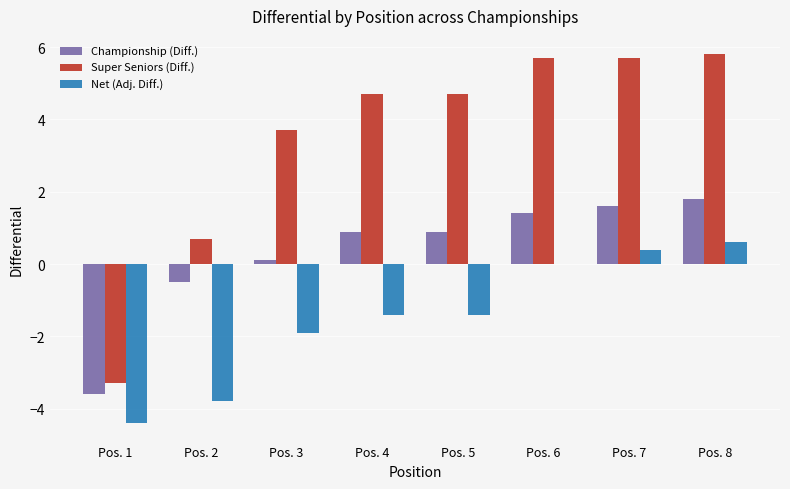

Reading left to right, extract all data points from this chart.

Championship (Diff.): -3.6	-0.5	0.1	0.9	0.9	1.4	1.6	1.8
Super Seniors (Diff.): -3.3	0.7	3.7	4.7	4.7	5.7	5.7	5.8
Net (Adj. Diff.): -4.4	-3.8	-1.9	-1.4	-1.4	0.0	0.4	0.6